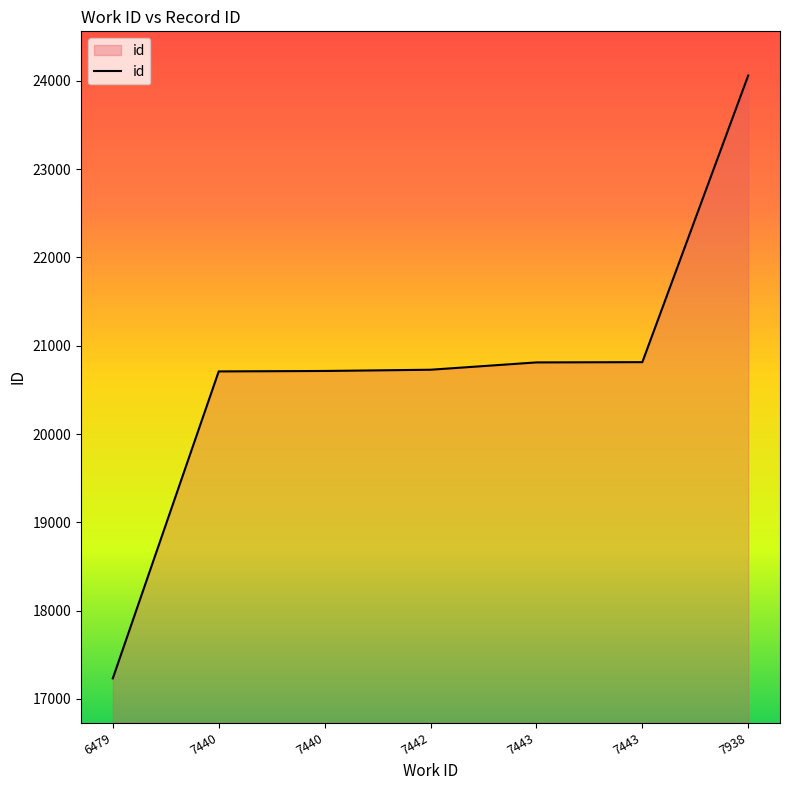

Rank the categories by value from lowest to highest.

6479, 7440, 7440, 7442, 7443, 7443, 7938